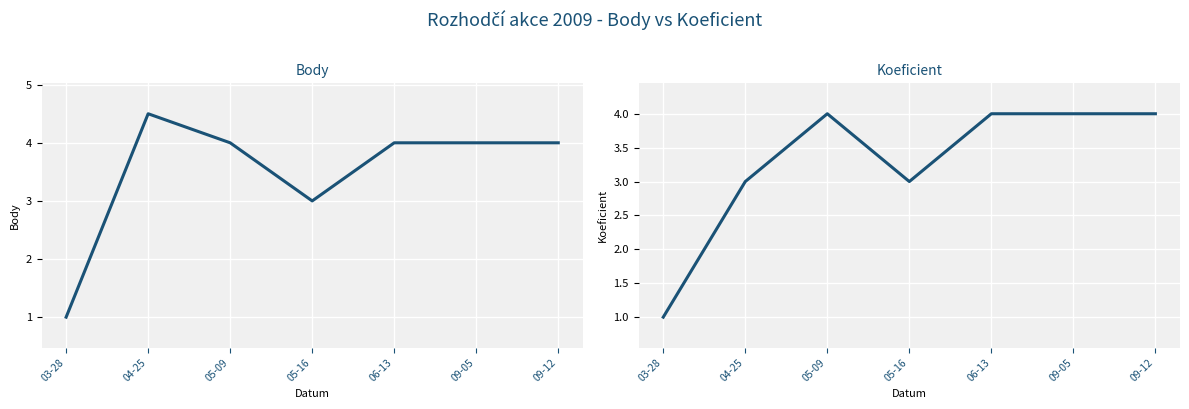

How many data points in Koeficient are less than 4?

3